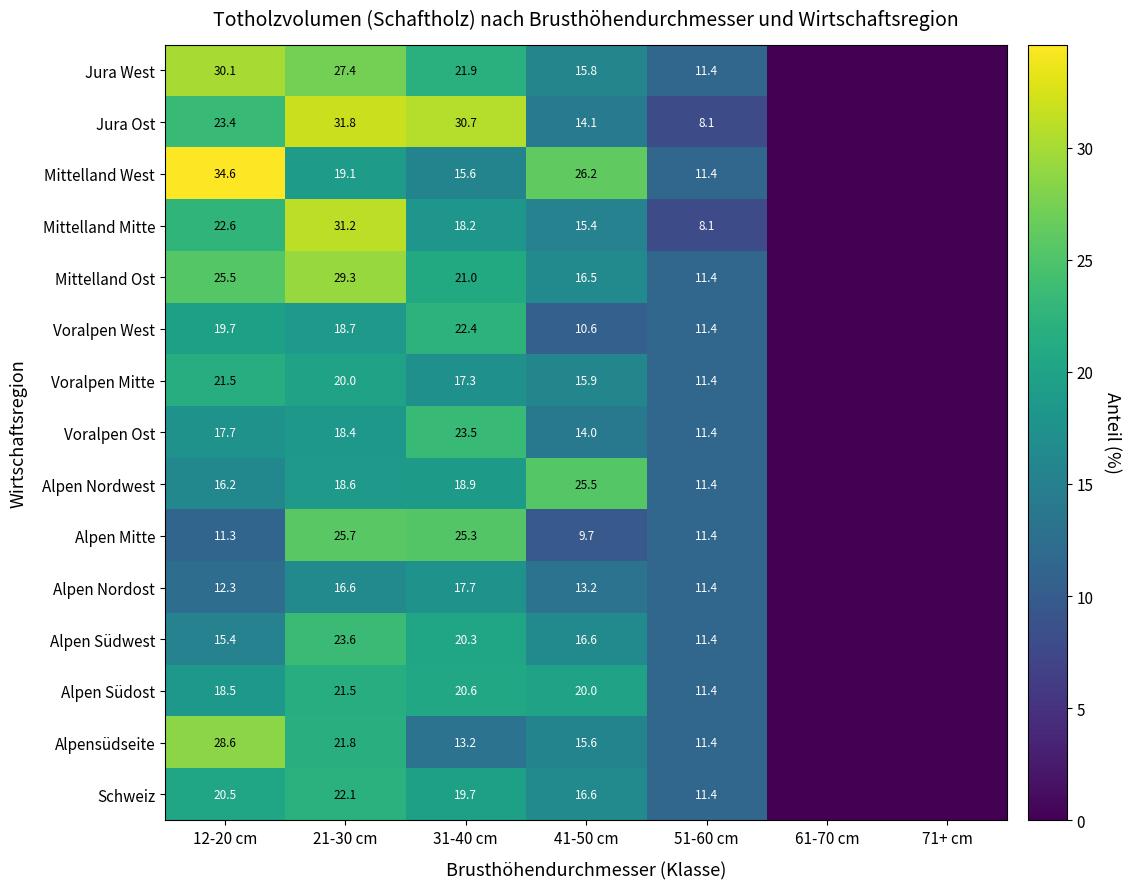

What is the difference between the Voralpen West values at 21-30 cm and 51-60 cm?

7.3